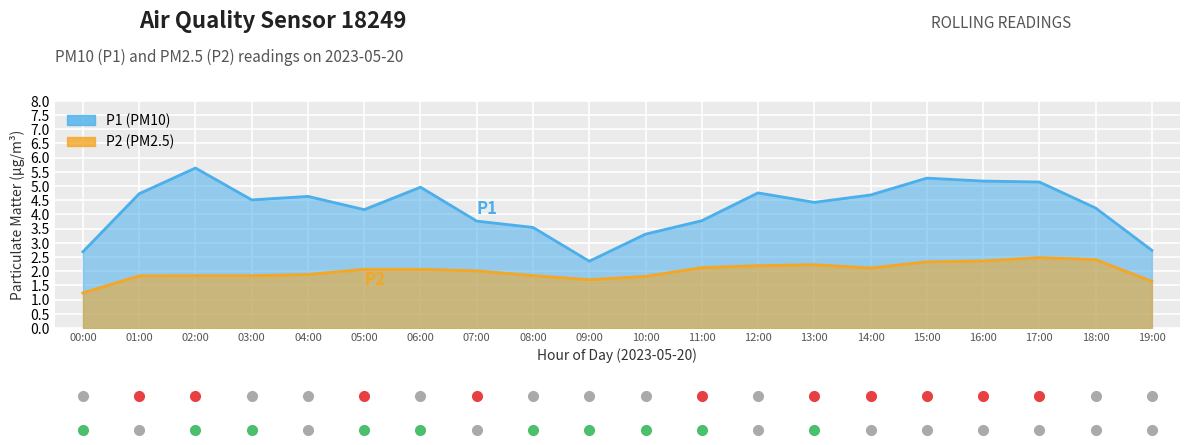

What are all the series names shown in the legend?

P1, P2